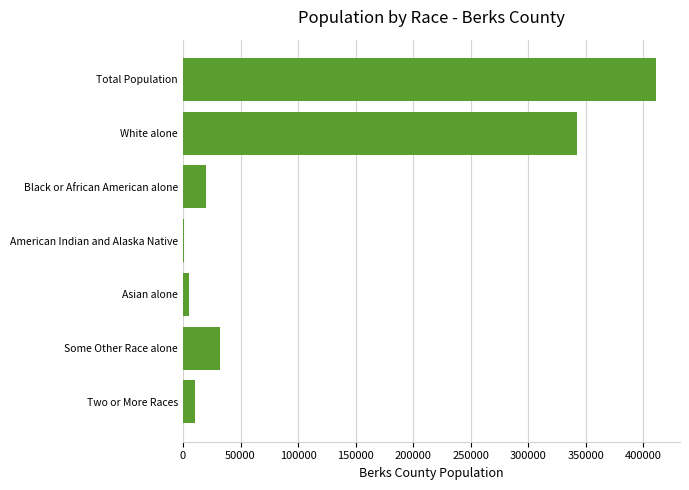

At which label is the value closest to 206363?

White alone